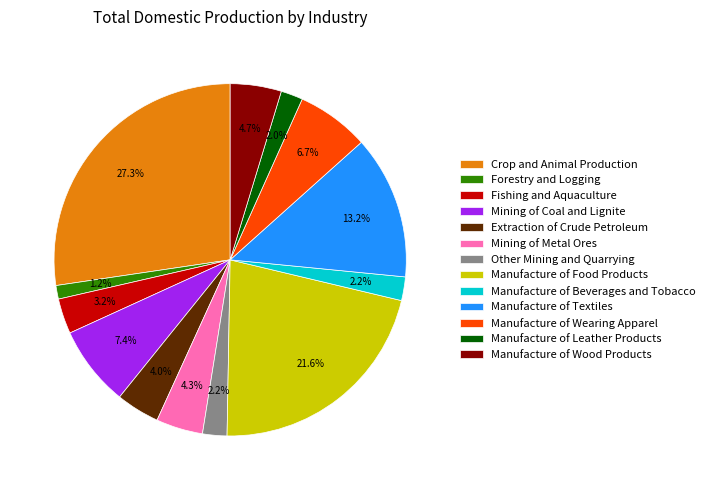

How many segments does this pie chart have?

13